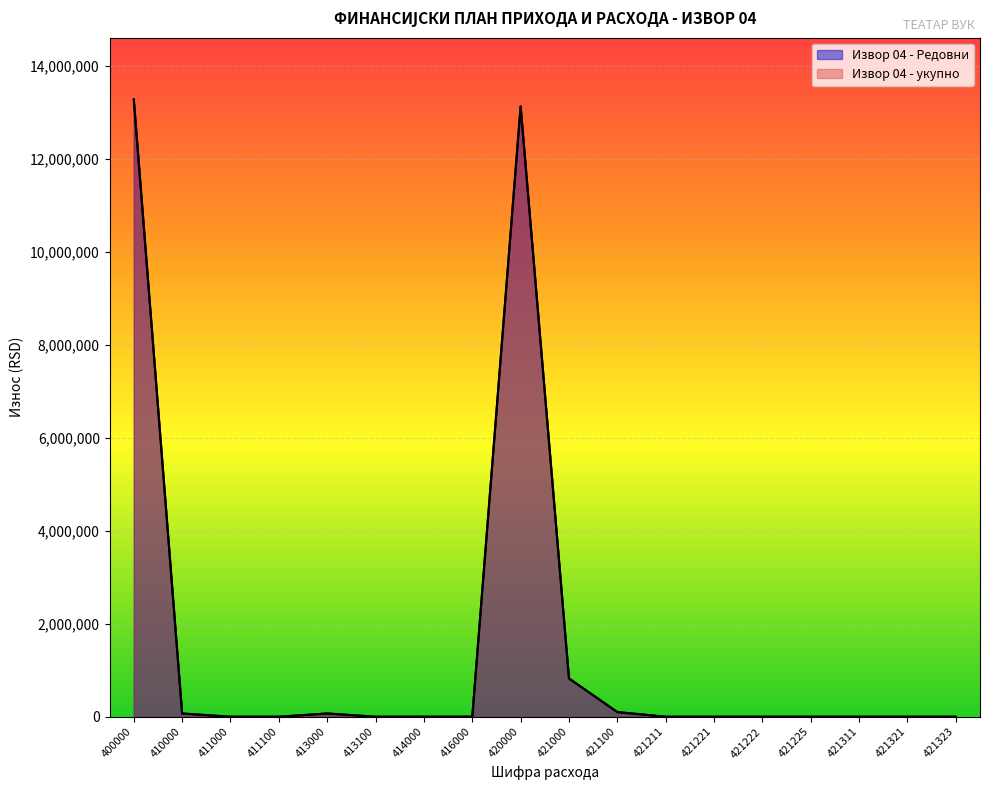

How many interior local peaks does the Извор 04 - укупно series have?

2